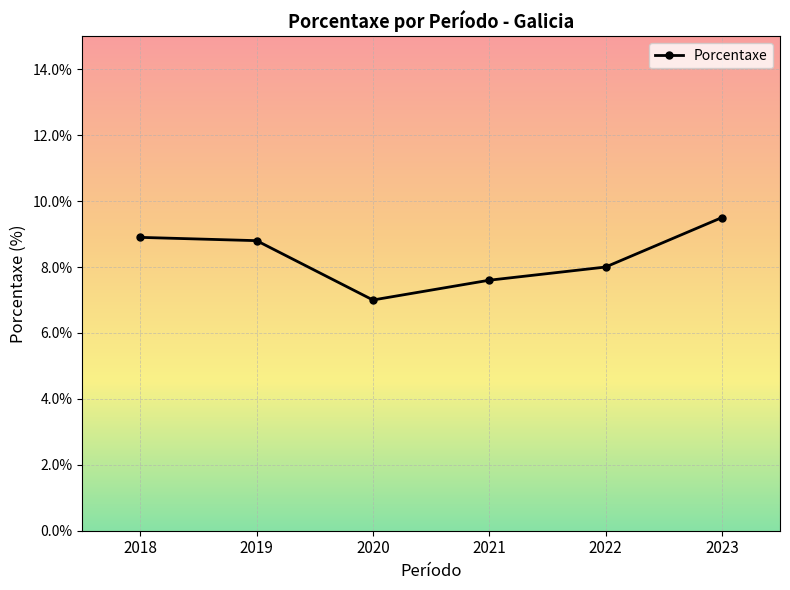

What is the difference between the second highest and second lowest values?

1.3